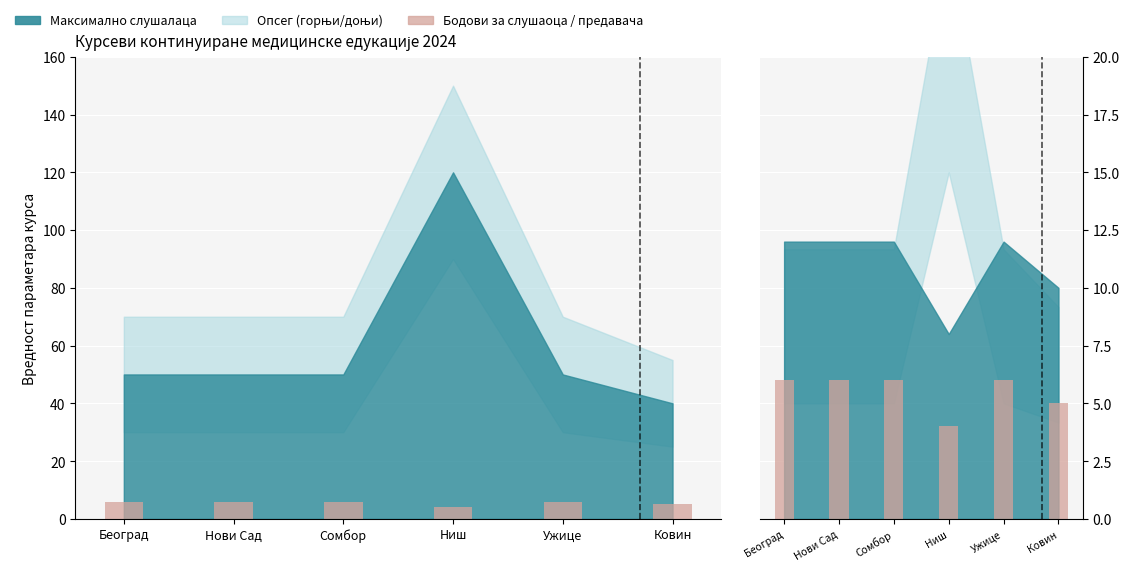

What is the difference between the maximum and second lowest values?

1